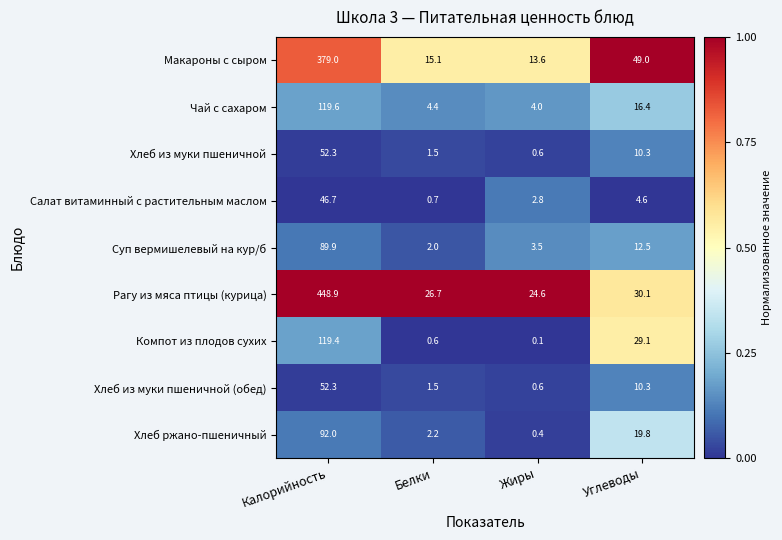

What is the sum of the Салат витаминный с растительным маслом values at Калорийность and Белки?

47.4